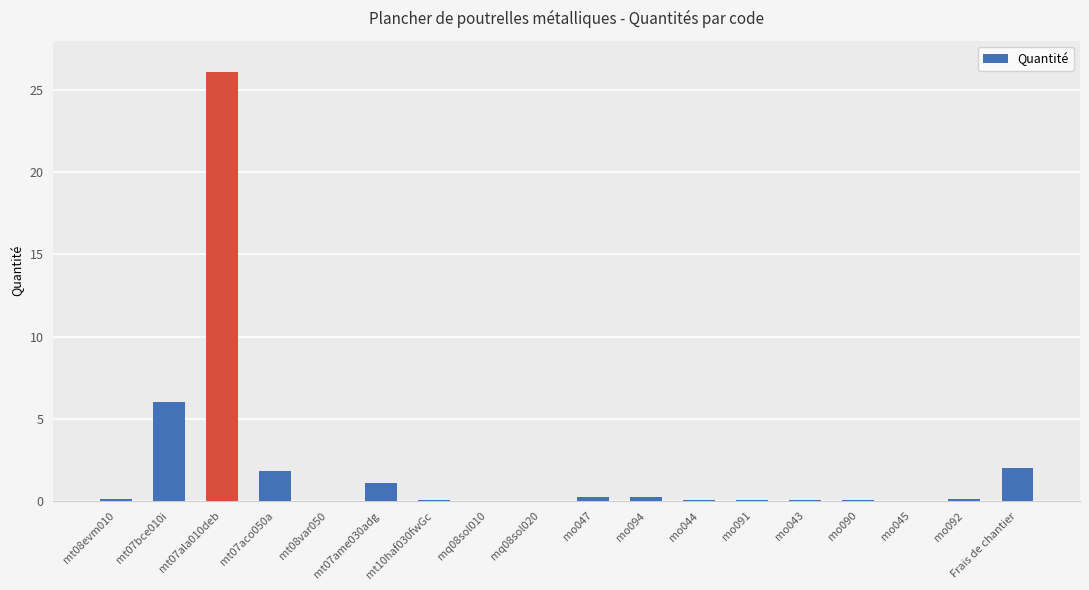

What is the sum of all values?

38.0